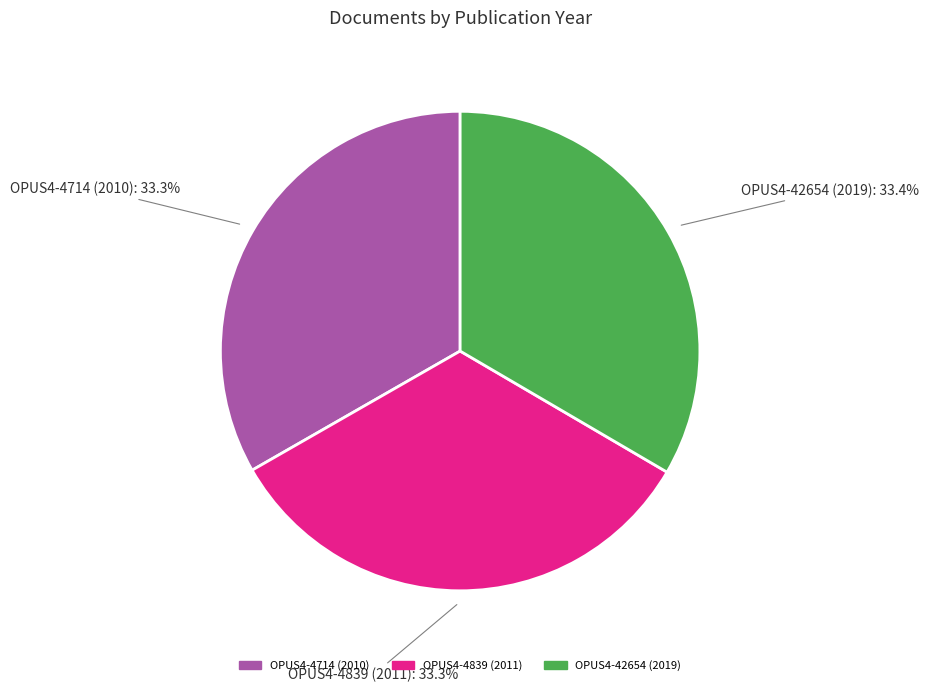

What percentage do OPUS4-4714 (2010) and OPUS4-42654 (2019) together represent?

66.7%